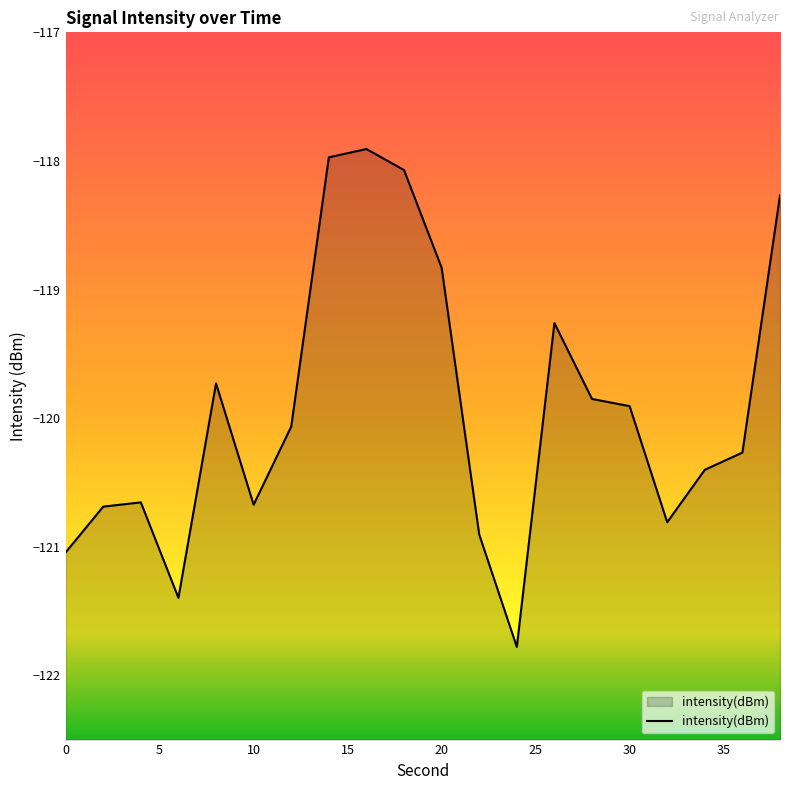

How many values are below -120?

11